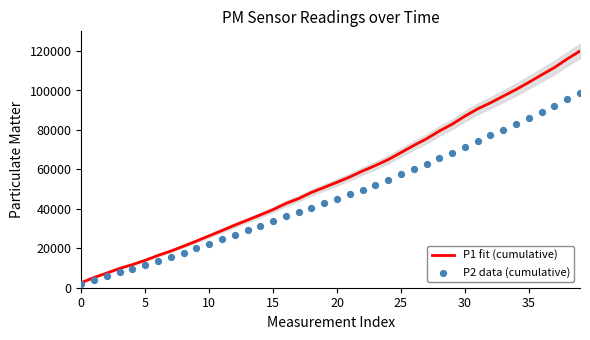

What are all the series names shown in the legend?

P1 fit (cumulative), P2 data (cumulative)